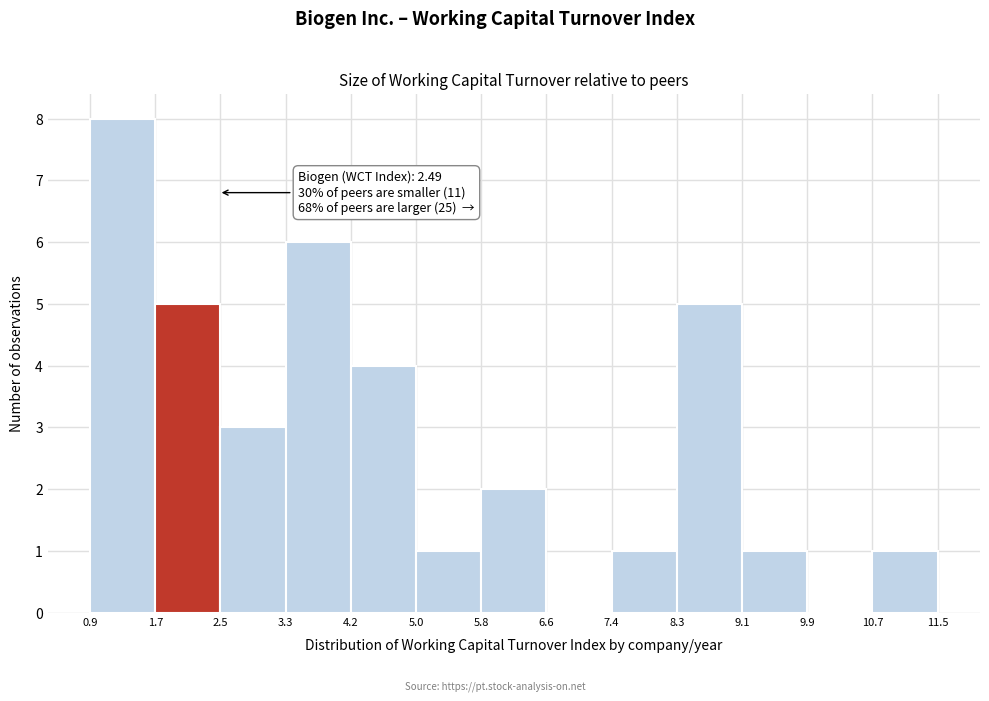

Which range on the x-axis has the tallest bar?

0.9 to 1.7